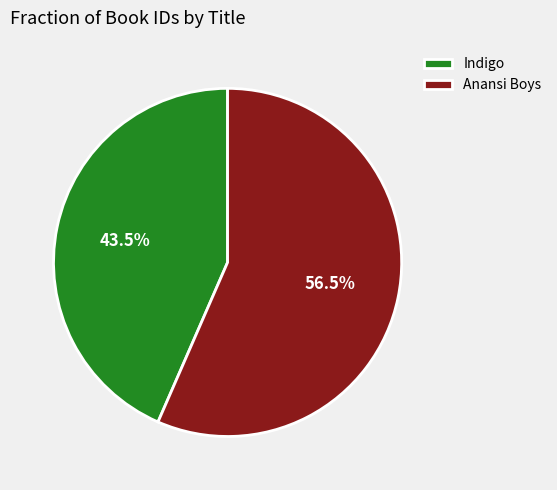

To the nearest percent, what is the difference between the largest and smallest slice percentages?

13%